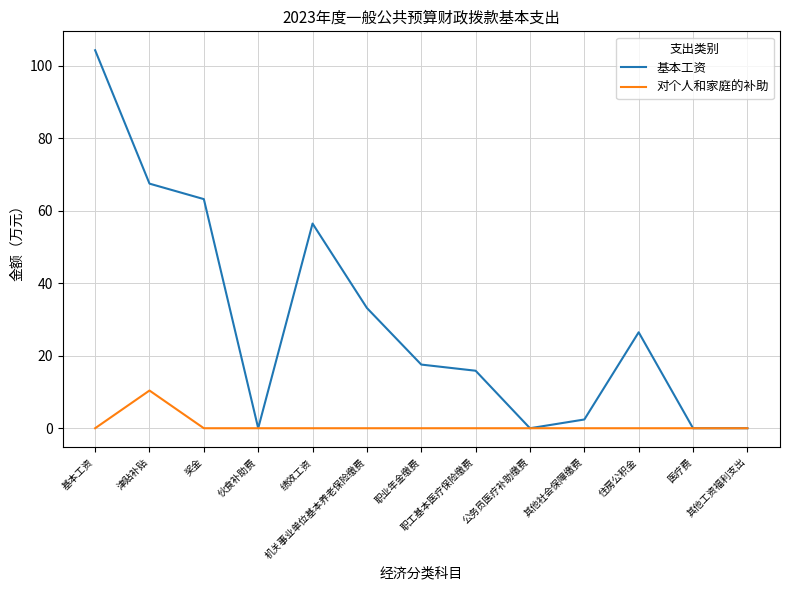

At which label does 对个人和家庭的补助 reach its peak?

津贴补贴